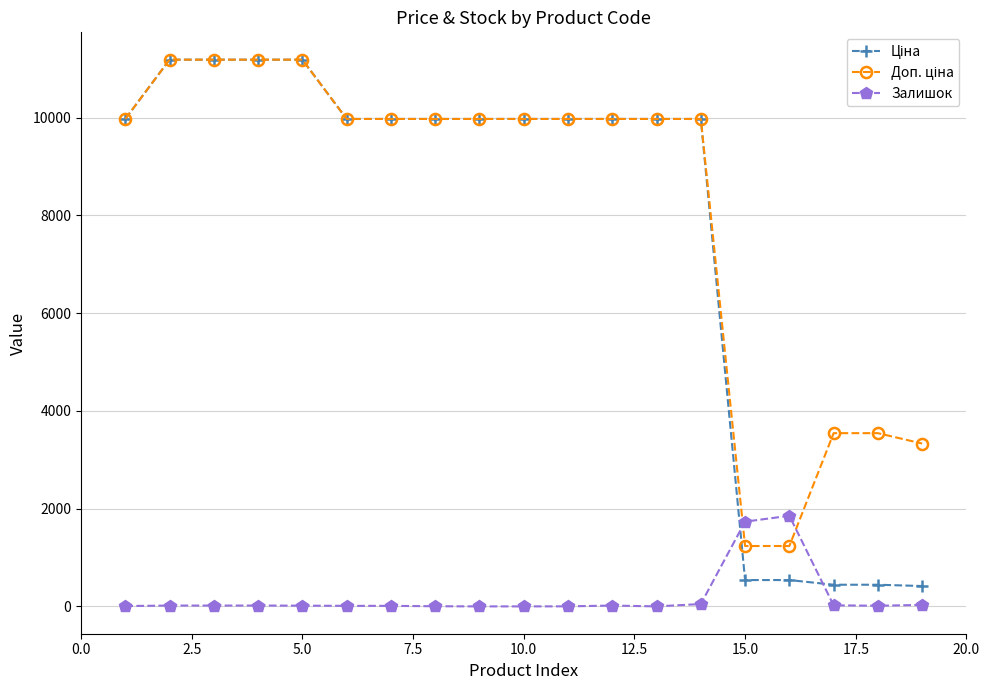

At how many categories does at least one series exceed 3225?

17